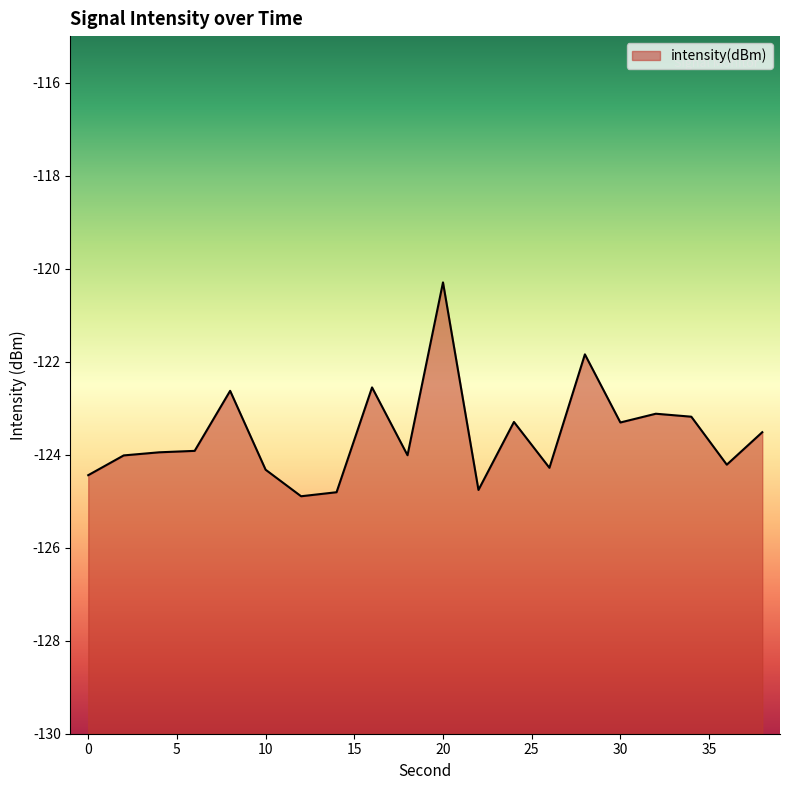

How many lines are shown in the chart?

1